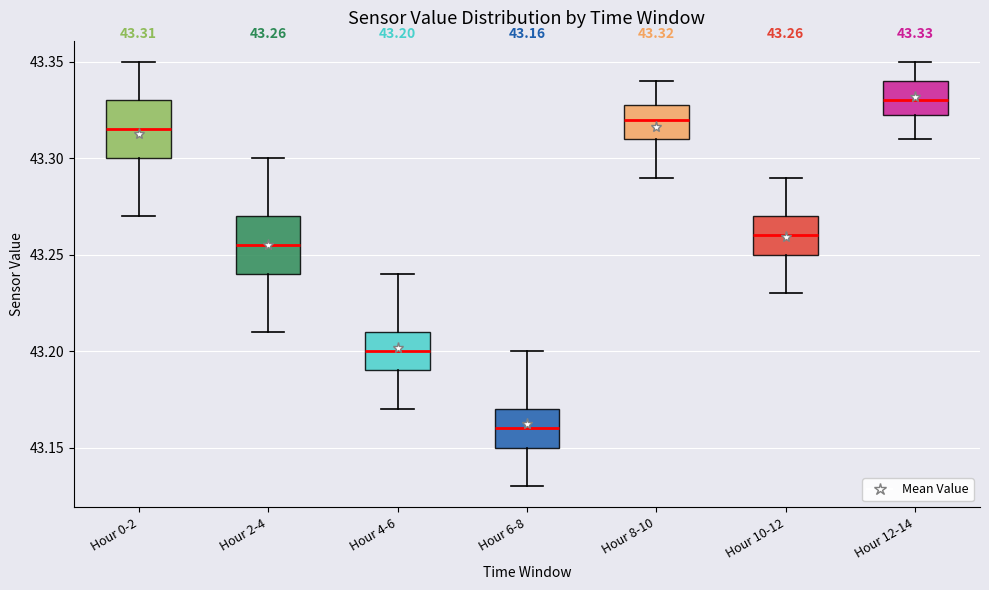

Which box's median line is the highest?

Hour 12-14